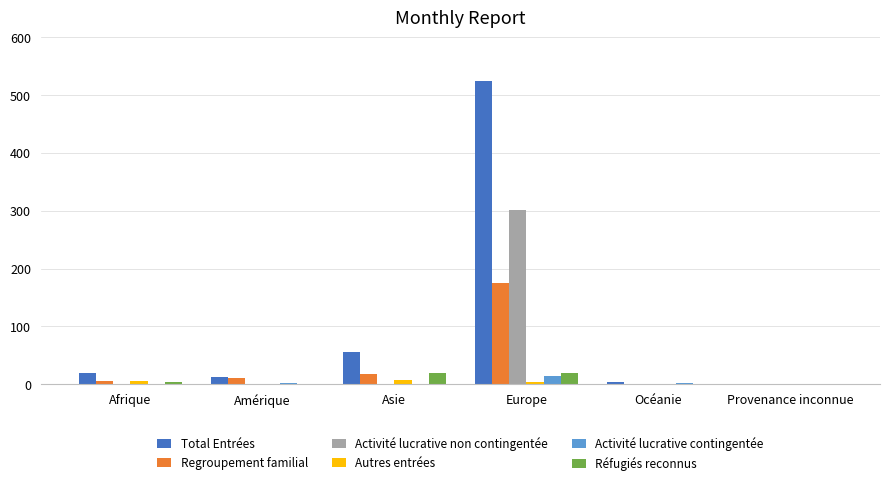

Which series has the largest total across all categories?

Total Entrées